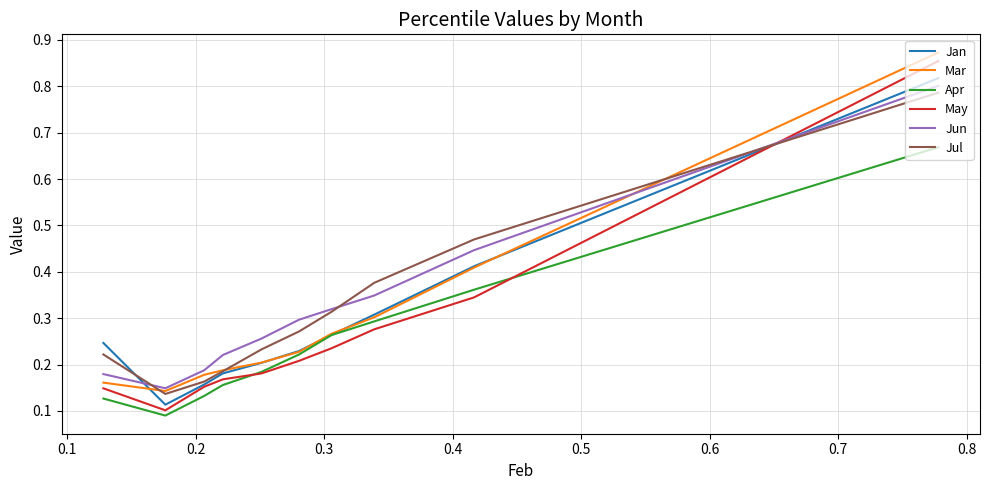

Which series has the largest range (max minus min)?

May